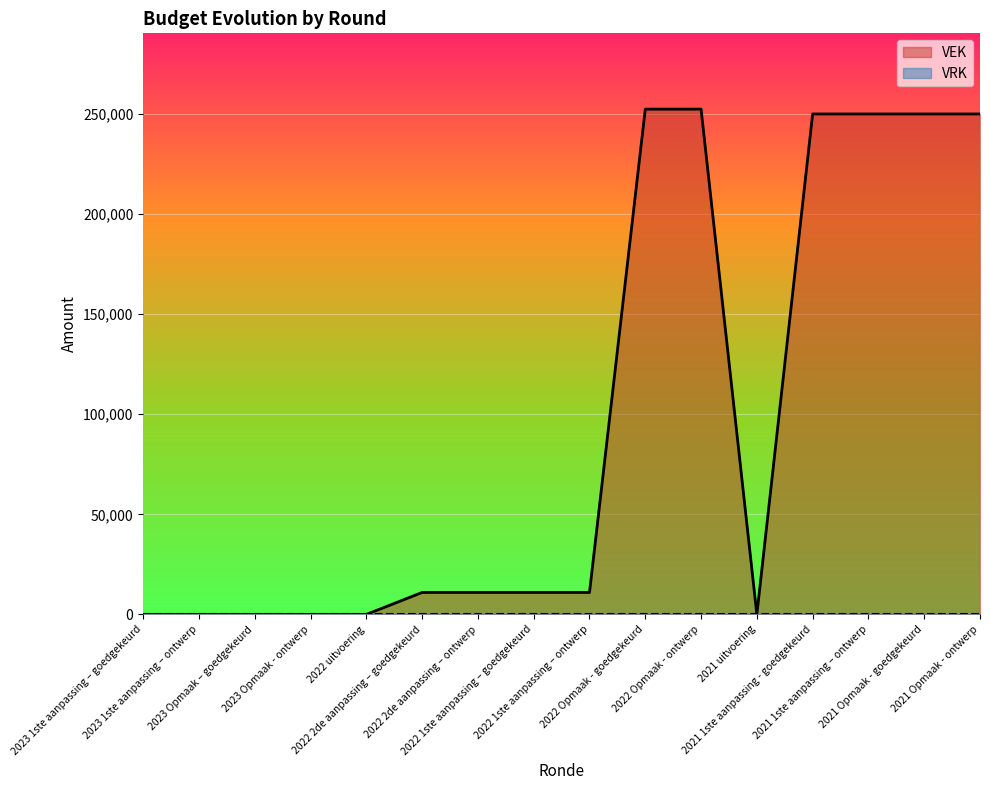

How many categories are shown in the chart?

16